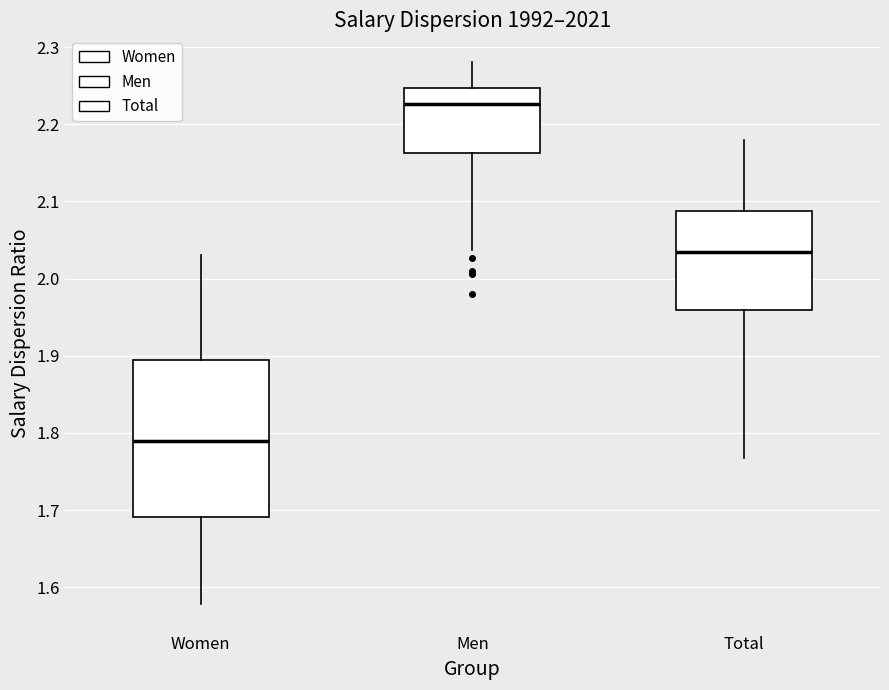

Which box has the highest median line?

Men